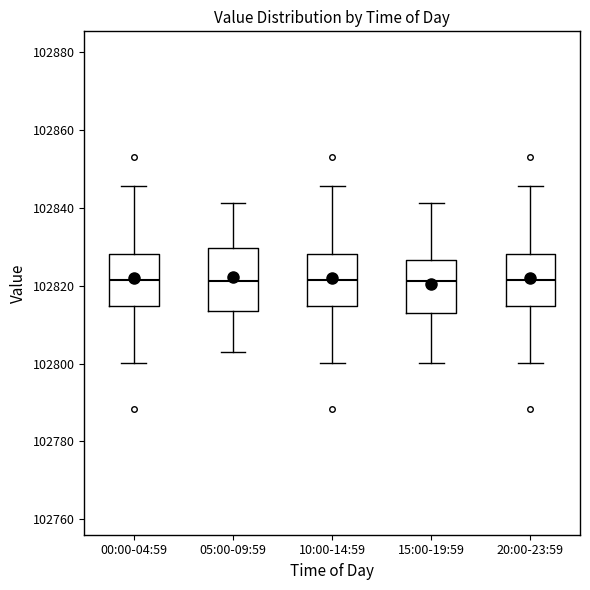

Where does the median line of the box for 20:00-23:59 sit on the y-axis? The values are not printed on the chart, so give them approximately, as read against the axis.

102822